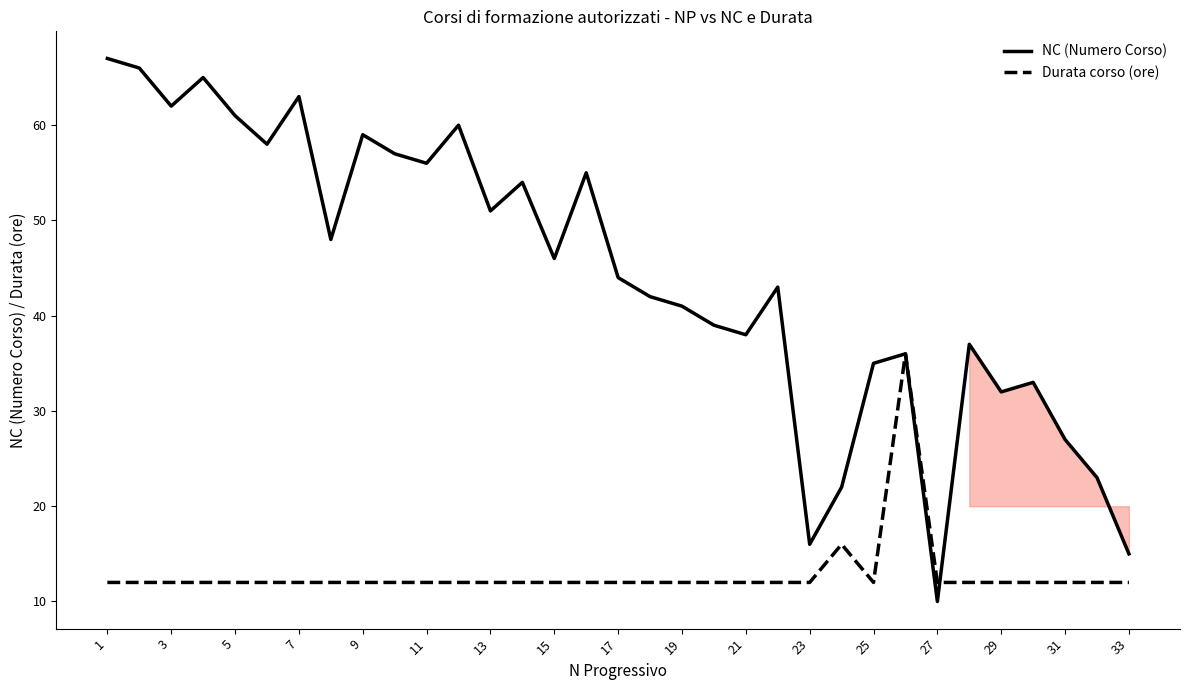

What is the lowest value of the Durata corso (ore) series?

12